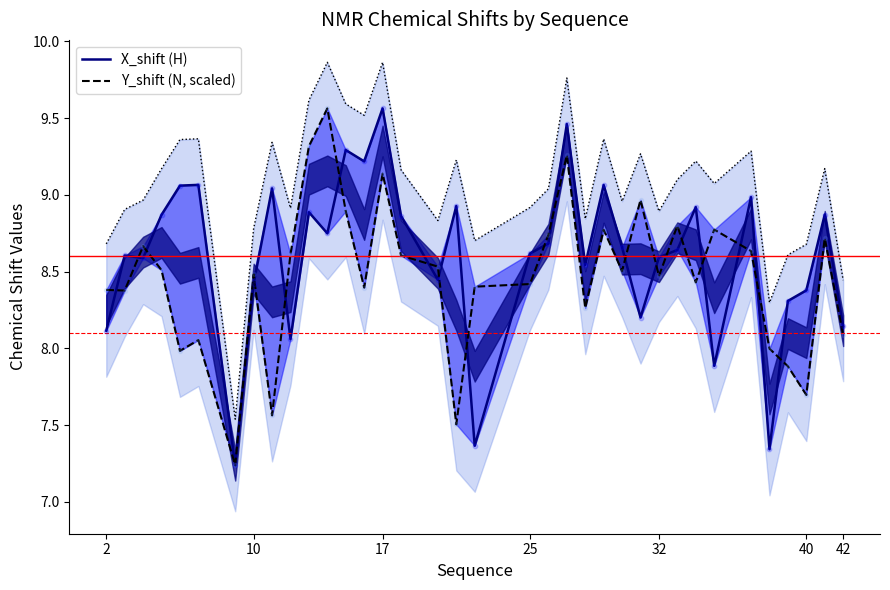

At how many categories does at least one series exceed 9?

10